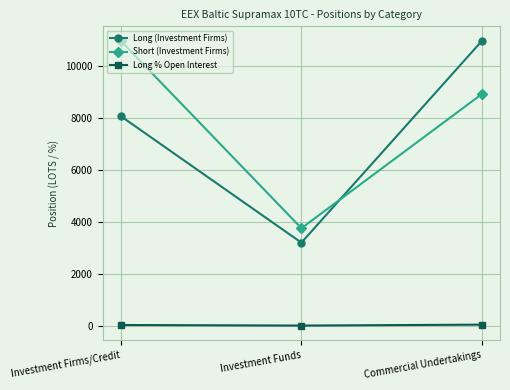

What is the sum of all Long (Investment Firms) values?

22265.8